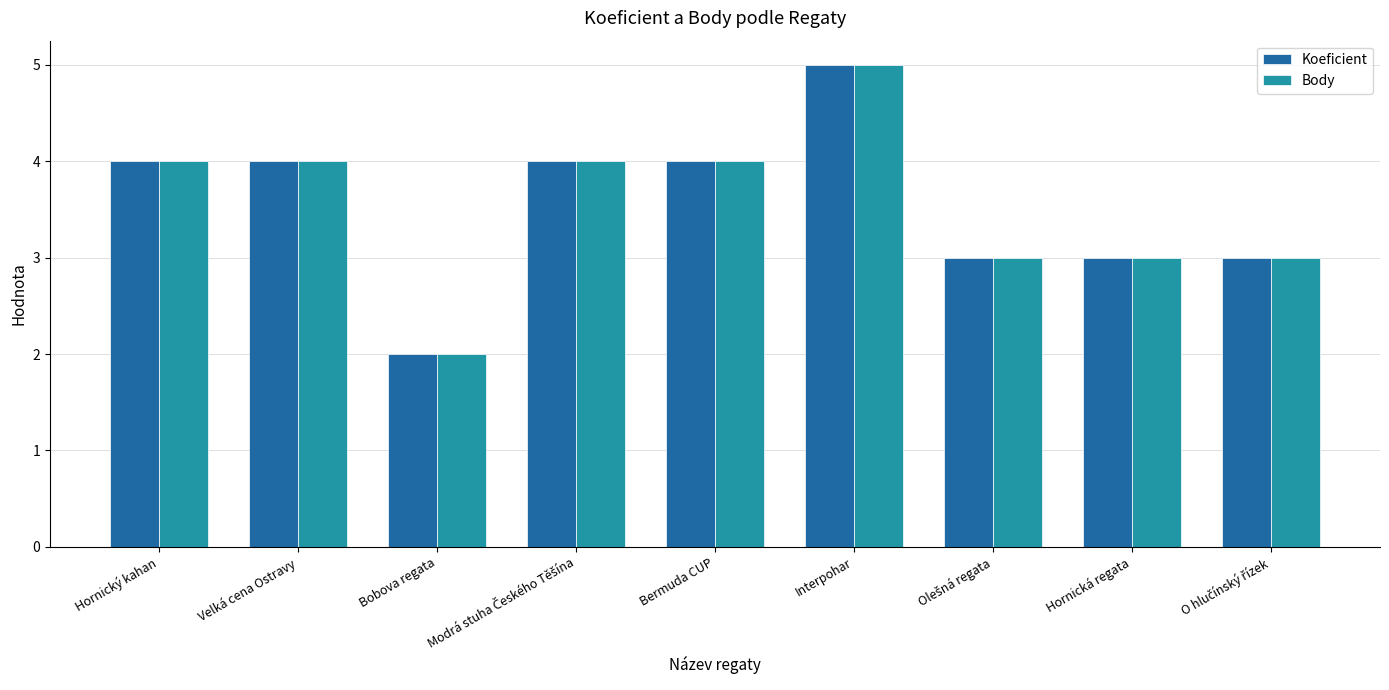

At which category is the sum across all series the highest?

Interpohar